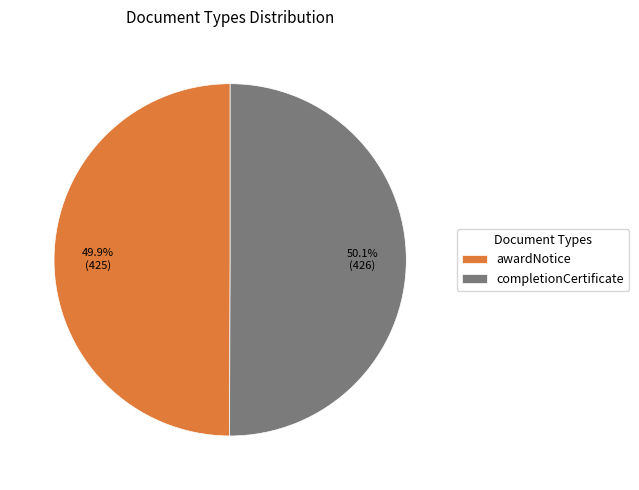

To the nearest percent, what is the average slice percentage?

50%